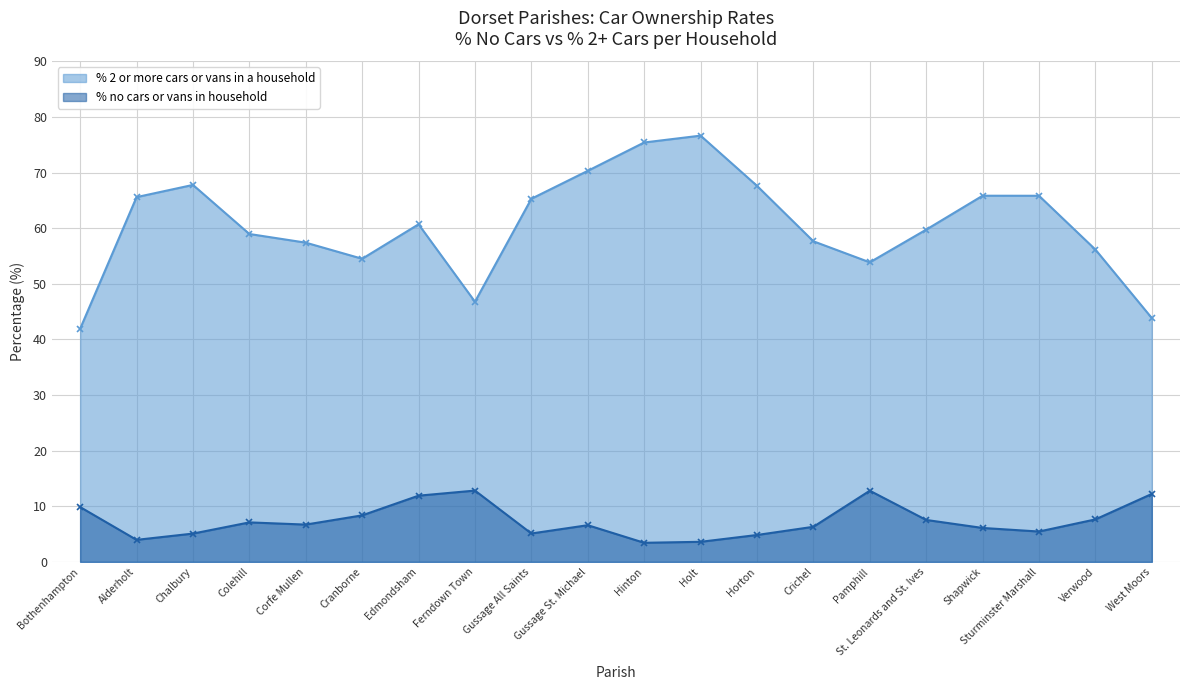

What is the sum of the % 2 or more cars or vans in a household values at Gussage St. Michael and Cranborne?

124.8